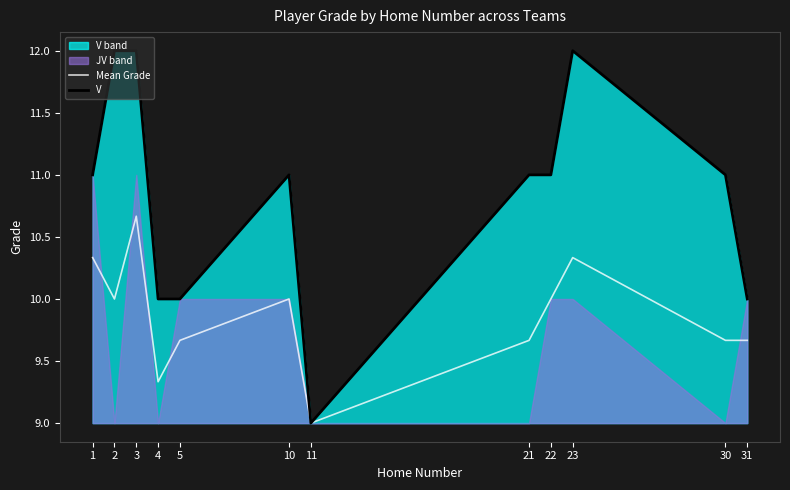

At which label does Mean Grade reach its minimum?

11